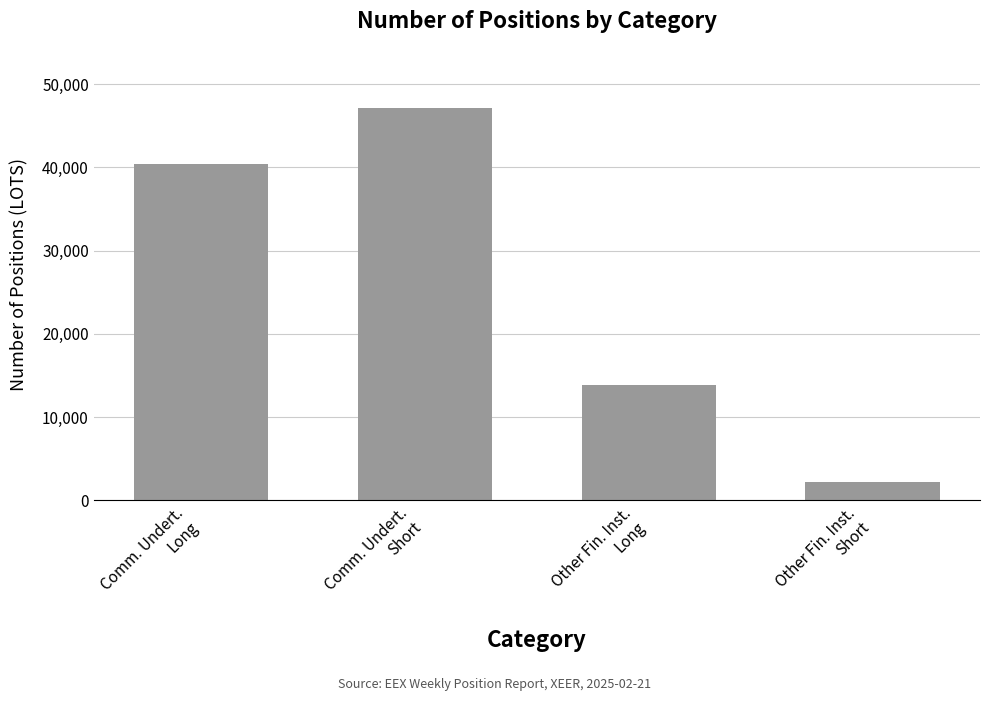

Reading left to right, what are all the values shown in this chart?

40454.2	47166.5	13846.4	2248.0